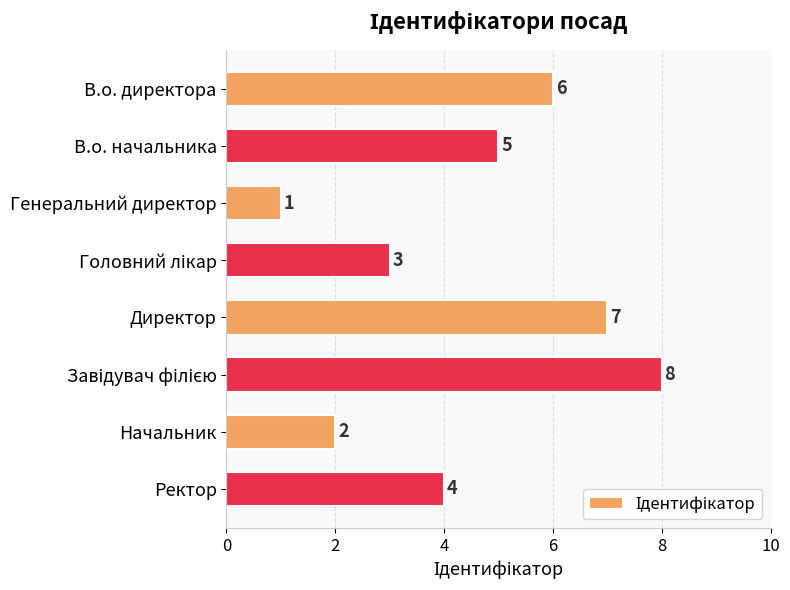

What is the value of the 6th bar from the top?

8